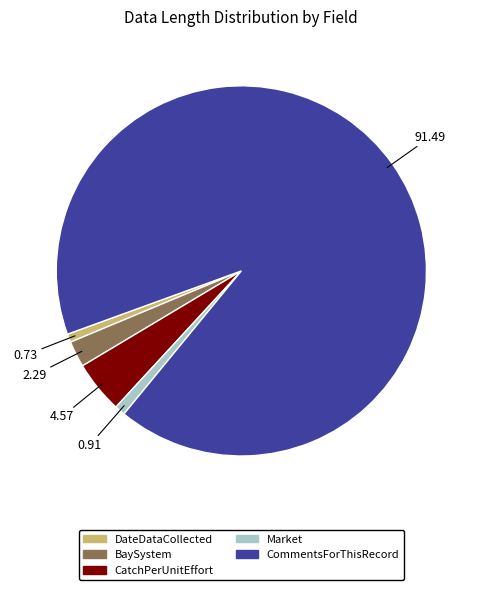

How many slices are in this pie chart?

5